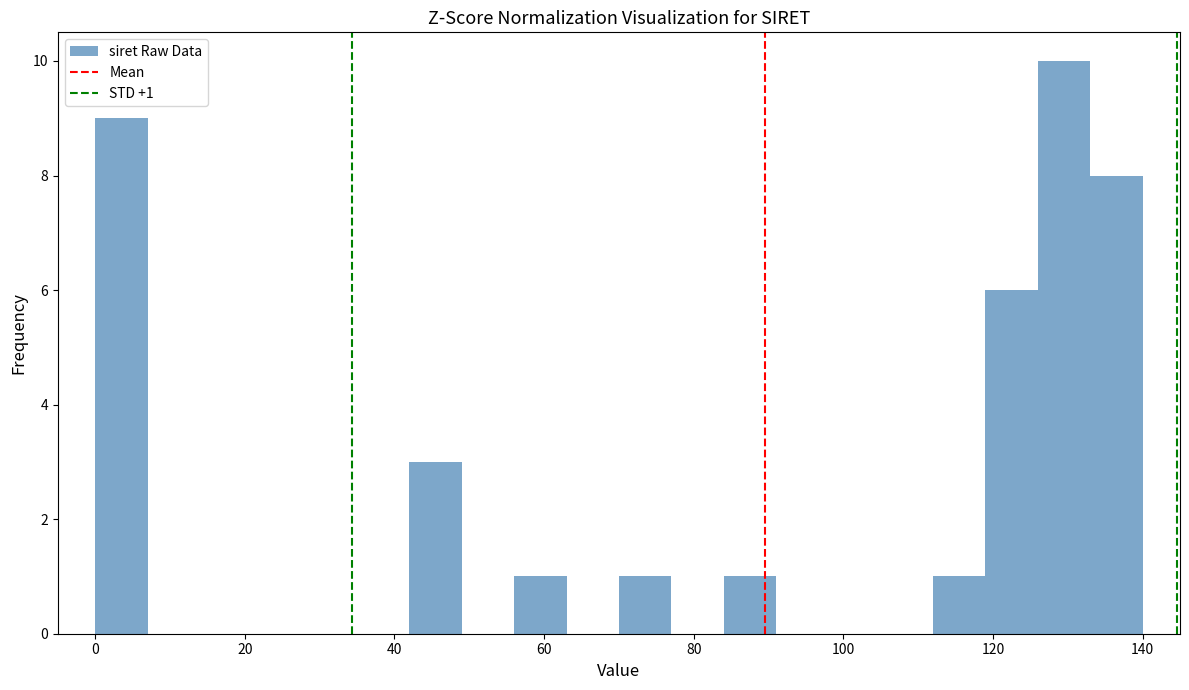

Around what value on the x-axis is the tallest bar? Give the approximate position of its centre, as read against the axis.

130